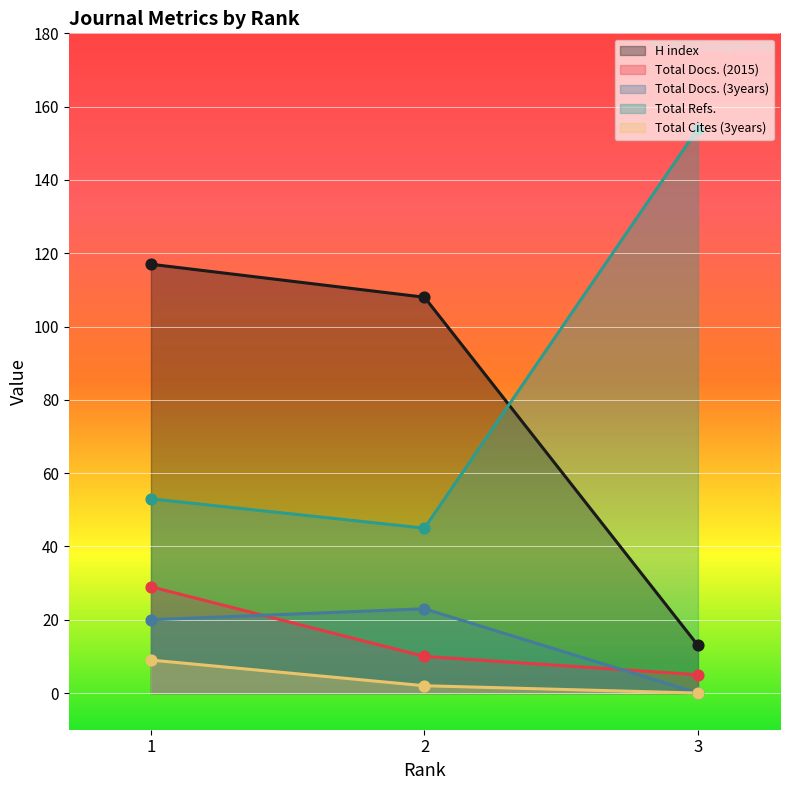

At how many categories does at least one series exceed 49?

3